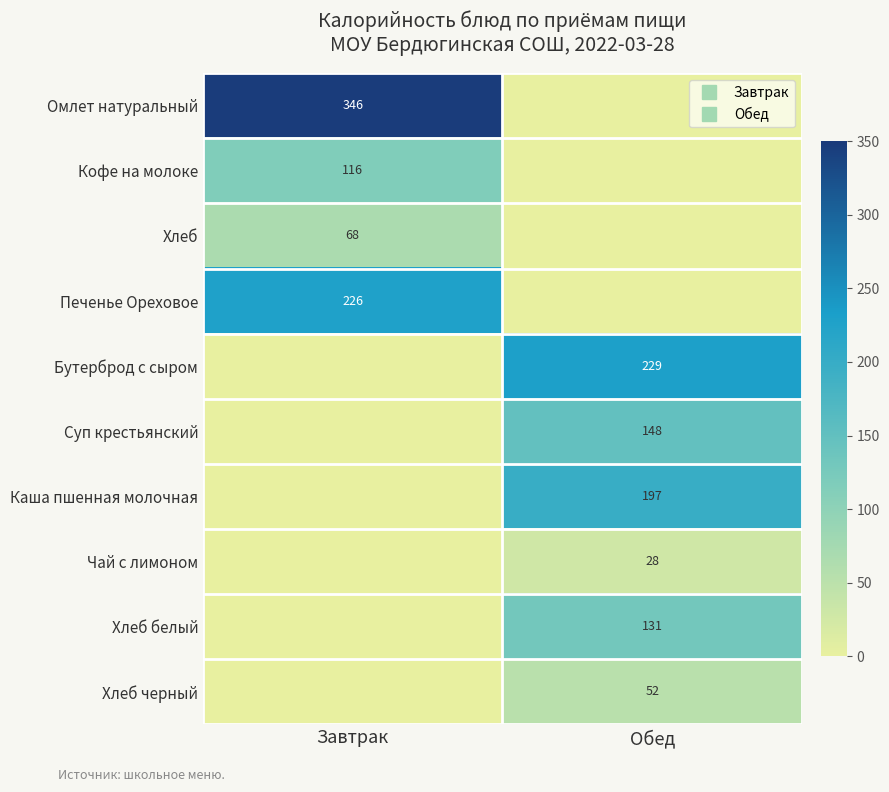

Which series changed the most between Завтрак and Обед?

Омлет натуральный